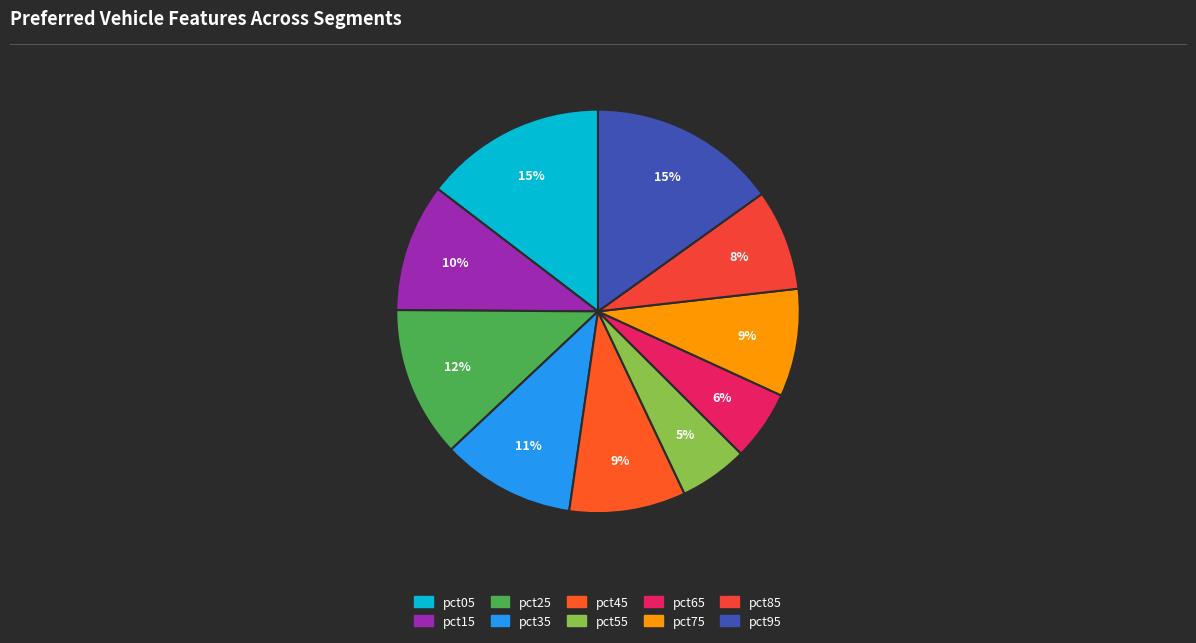

To the nearest percent, what is the difference between the pct15 and pct25 slice percentages?

2%